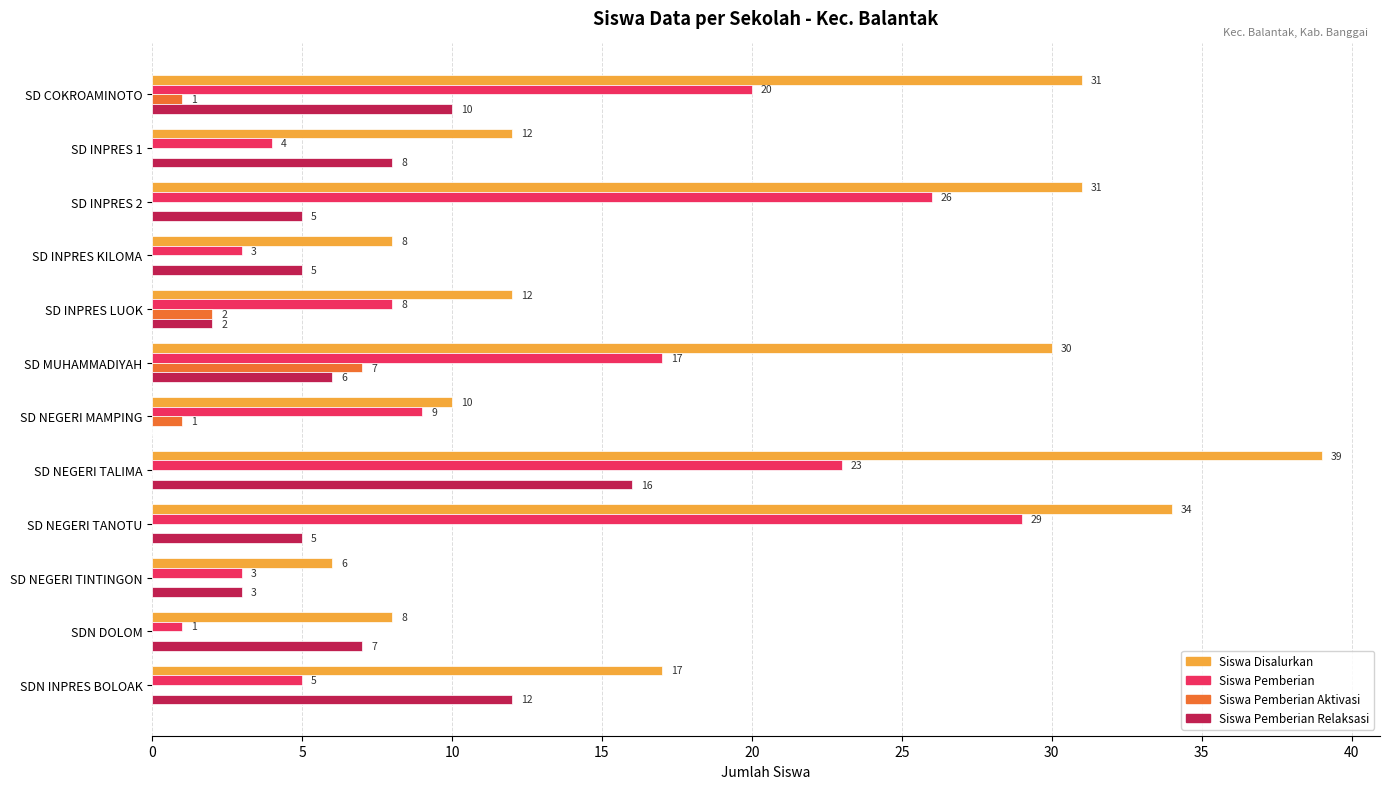

How many values in Siswa Pemberian Aktivasi are above zero?

4